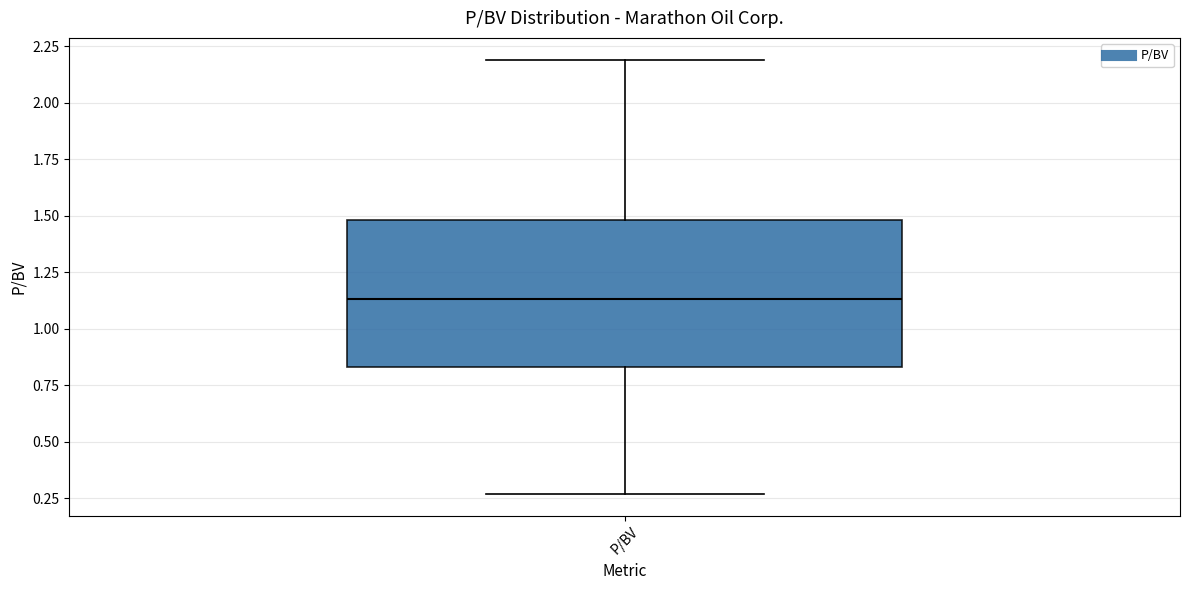

Read this box plot against the y-axis: the position of the median line, the range covered by the box, and the ends of both whiskers. The values are not printed on the chart, so give them approximately, as read against the axis.

median 1.15, box 0.85 to 1.50, whiskers 0.25 to 2.20